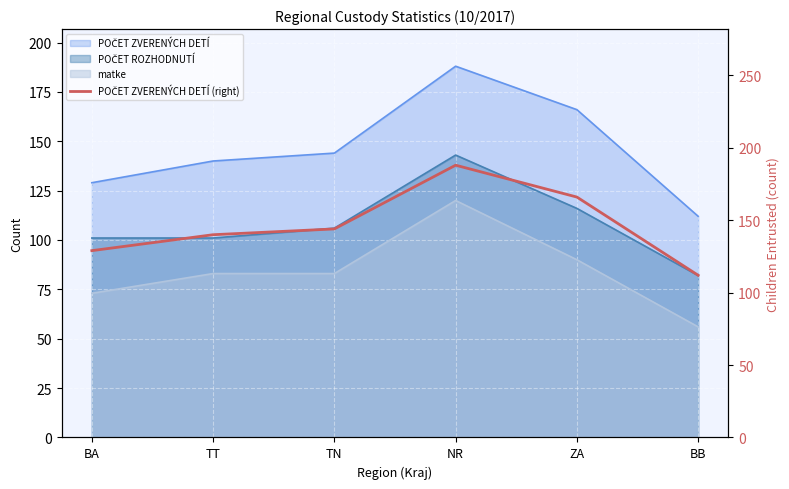

How many interior local peaks (higher than both neighbors) does the data have?

1